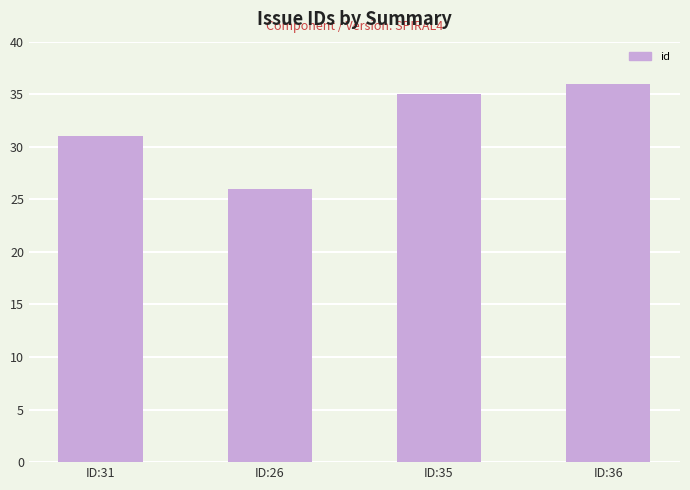

What is the minimum value shown in the chart?

26